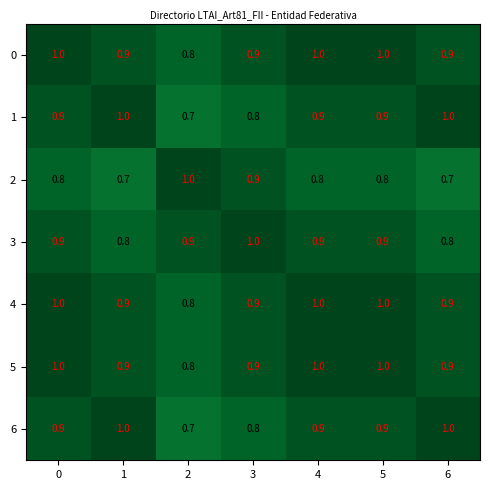

What is the minimum value shown in the chart?

0.7